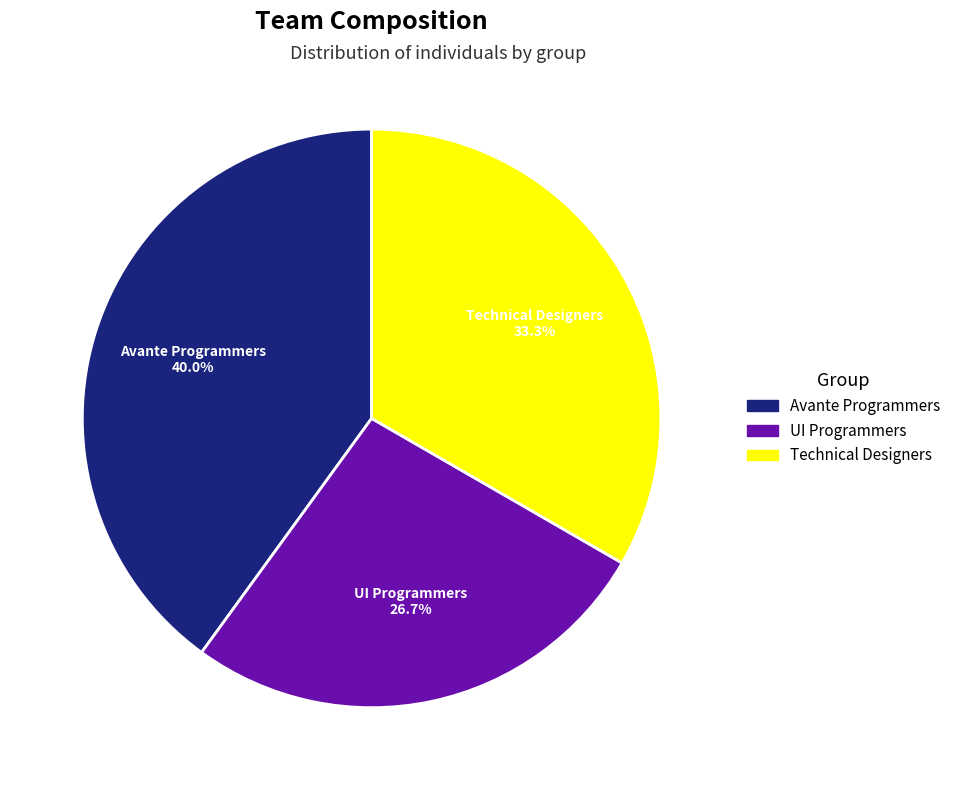

Which has a higher value, Avante Programmers or UI Programmers?

Avante Programmers